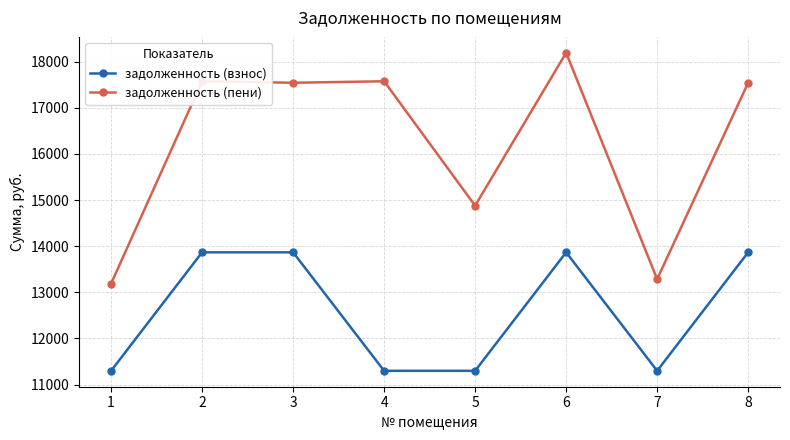

How many lines are shown in the chart?

2